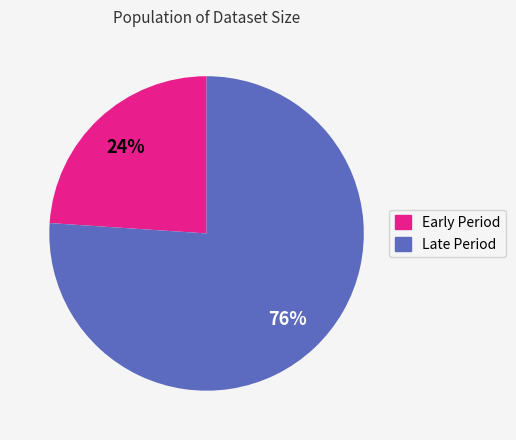

To the nearest percent, what is the average slice percentage?

50%